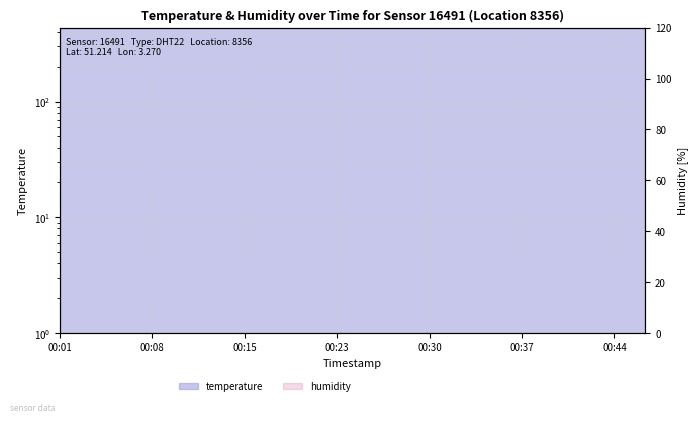

What is the minimum value shown in the chart?

435.9